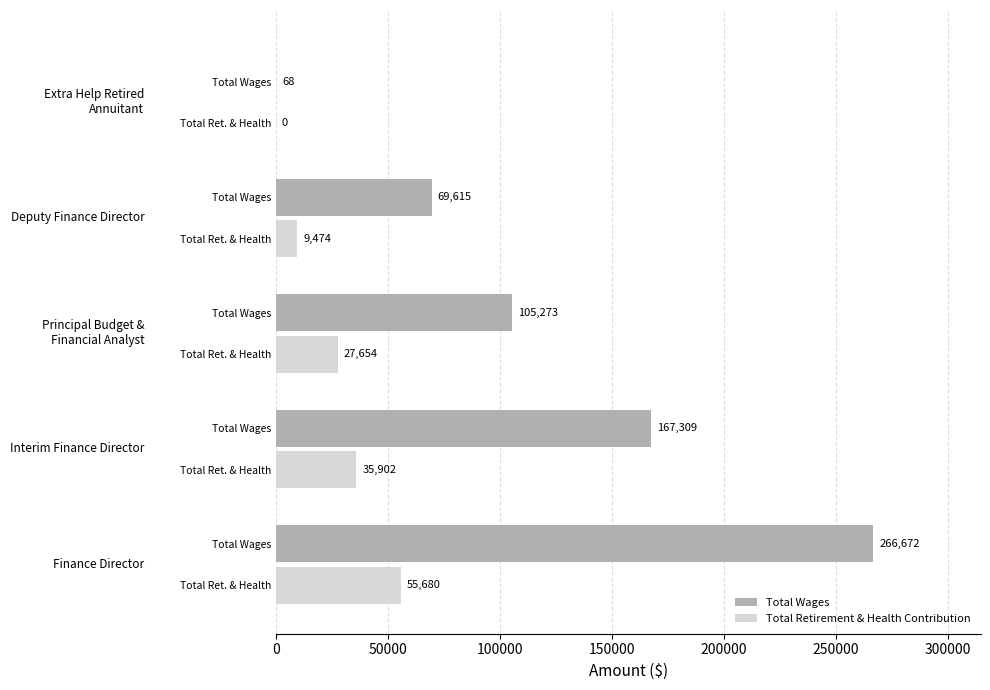

Count the number of data series in this chart.

2